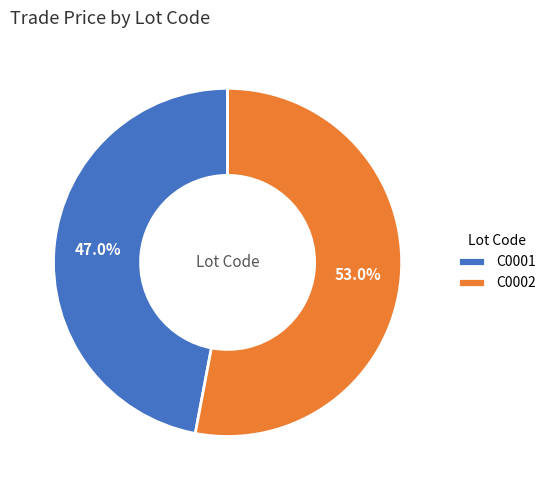

Count the number of slices in the pie.

2